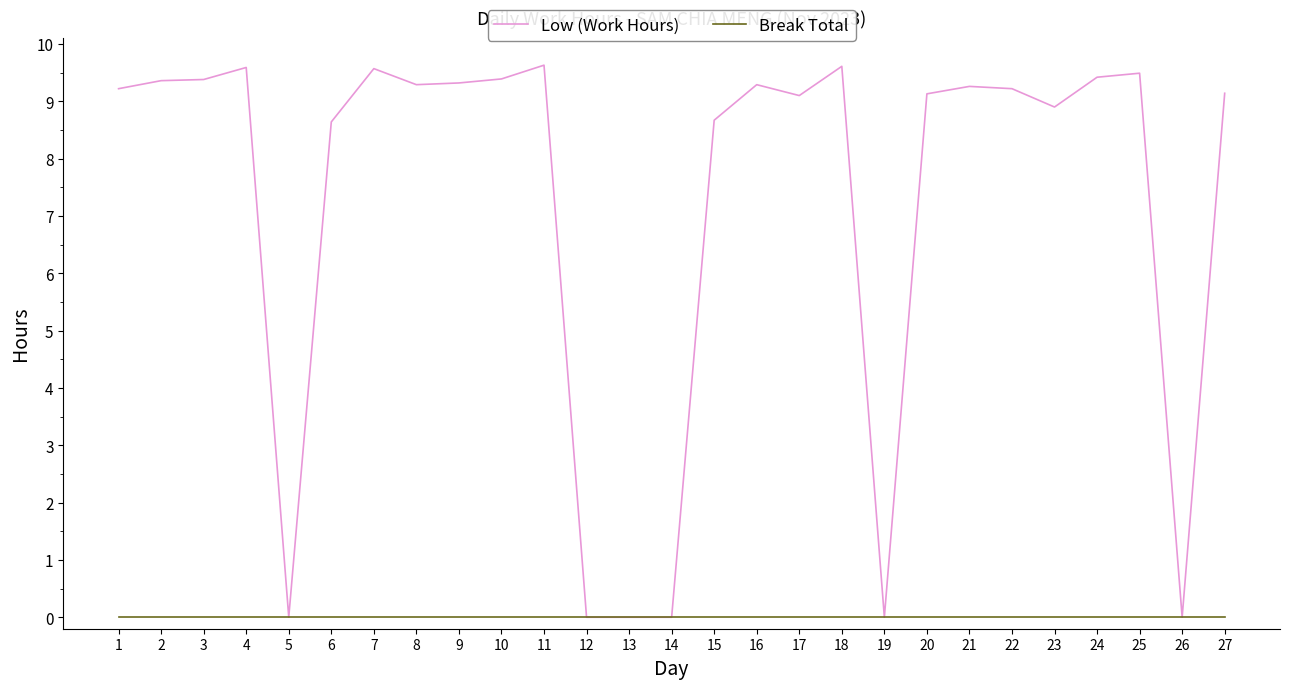

Which series changed the most between 5 and 6?

Low (Work Hours)